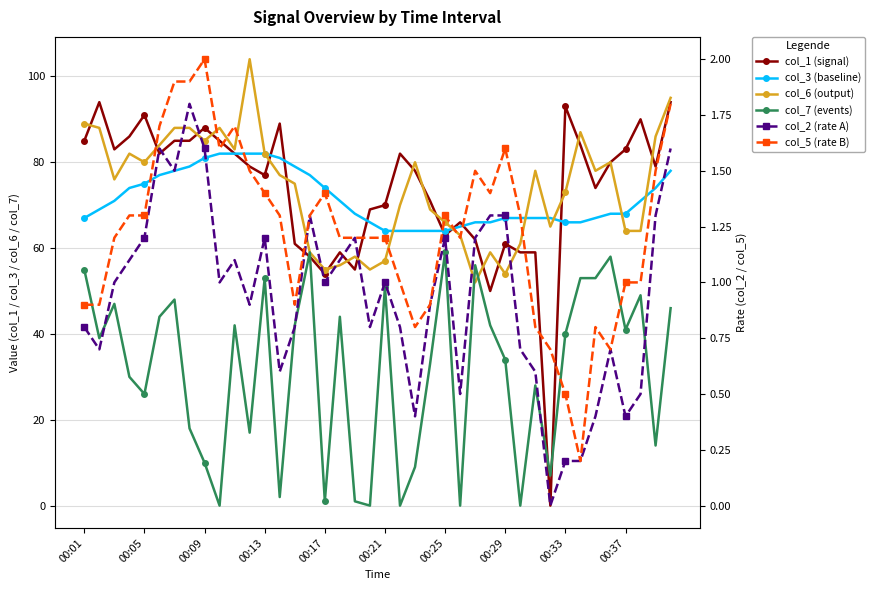

Which series ends up on top after the final intersection of col_1 (signal) and col_5 (rate B)?

col_1 (signal)